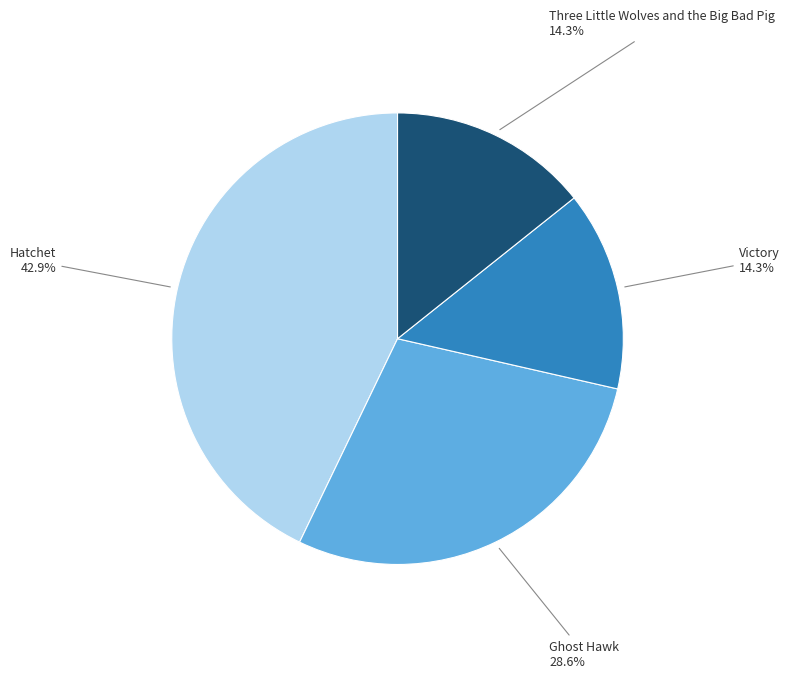

Is there a majority slice in this chart?

No